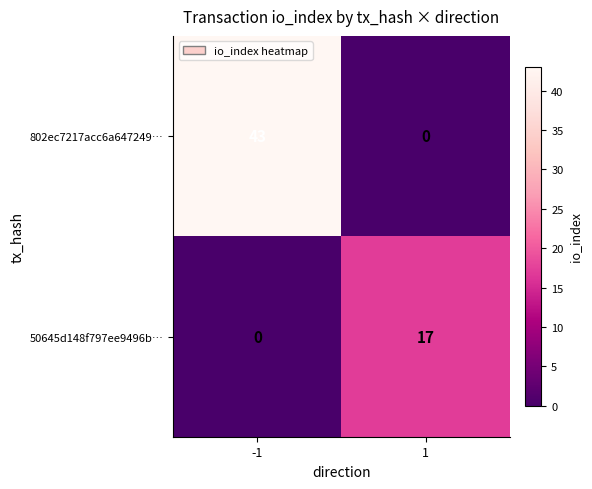

Which series has the largest range (max minus min)?

802ec7217acc6a647249…